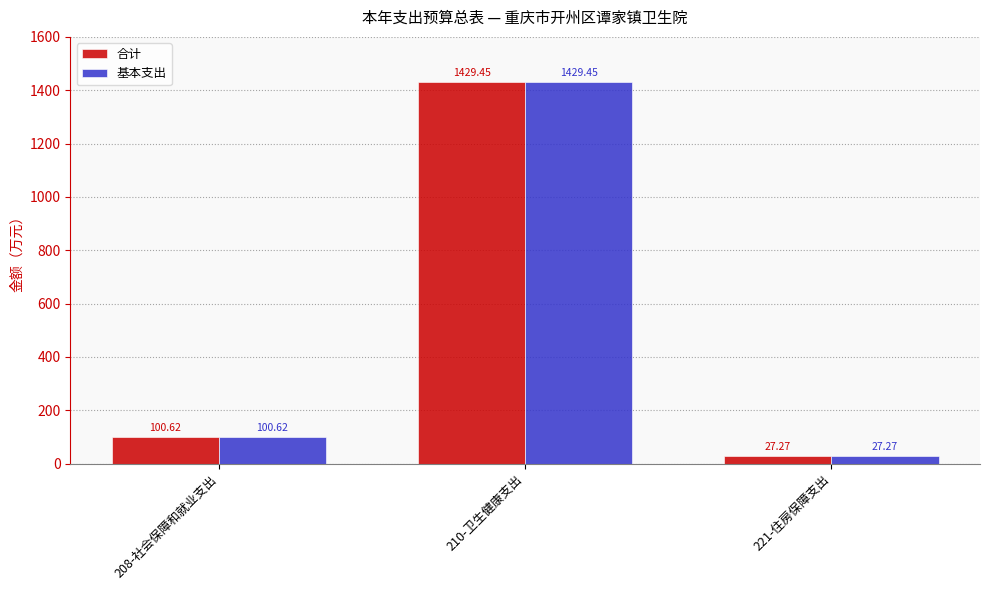

What is the label of the 3rd bar from the left?

221-住房保障支出